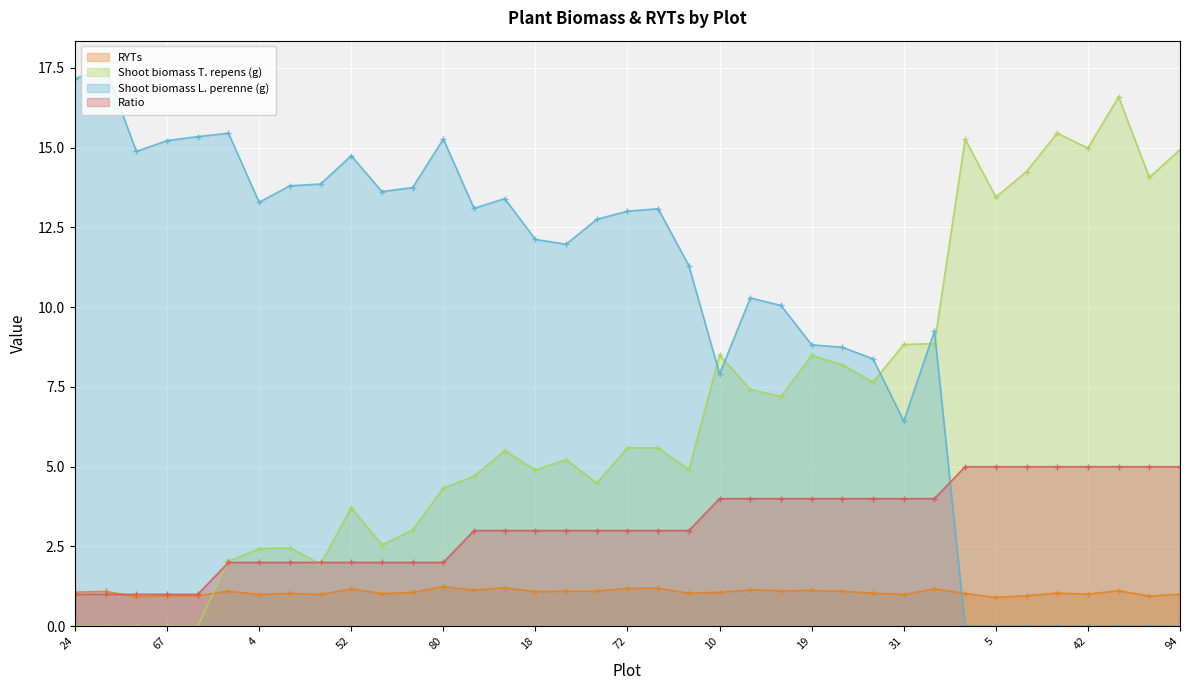

What is the greatest value displayed?

17.5